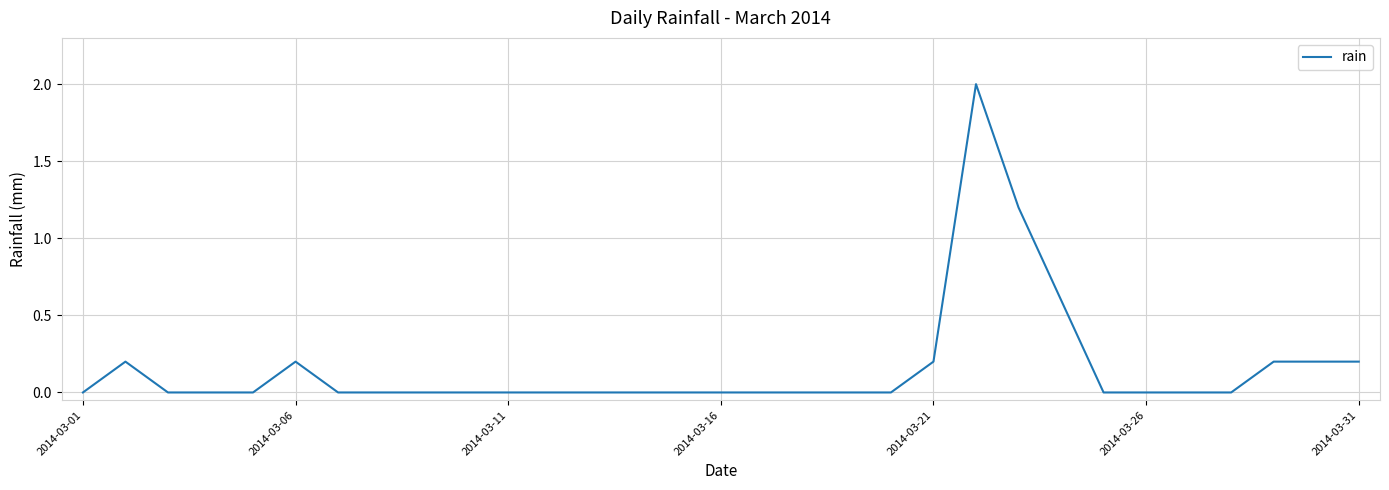

What is the difference between the maximum and minimum values?

2.0